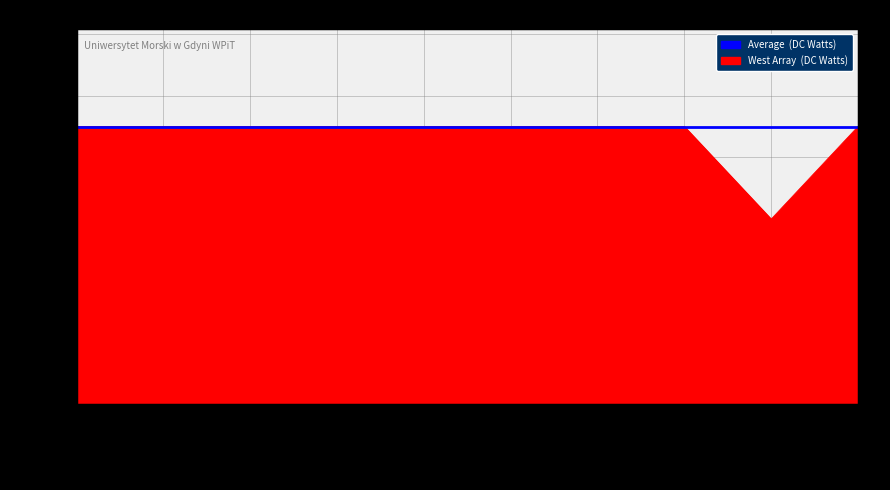

Reading right to left, extract all data points from this chart.

9	6	9	9	9	9	9	9	9	9